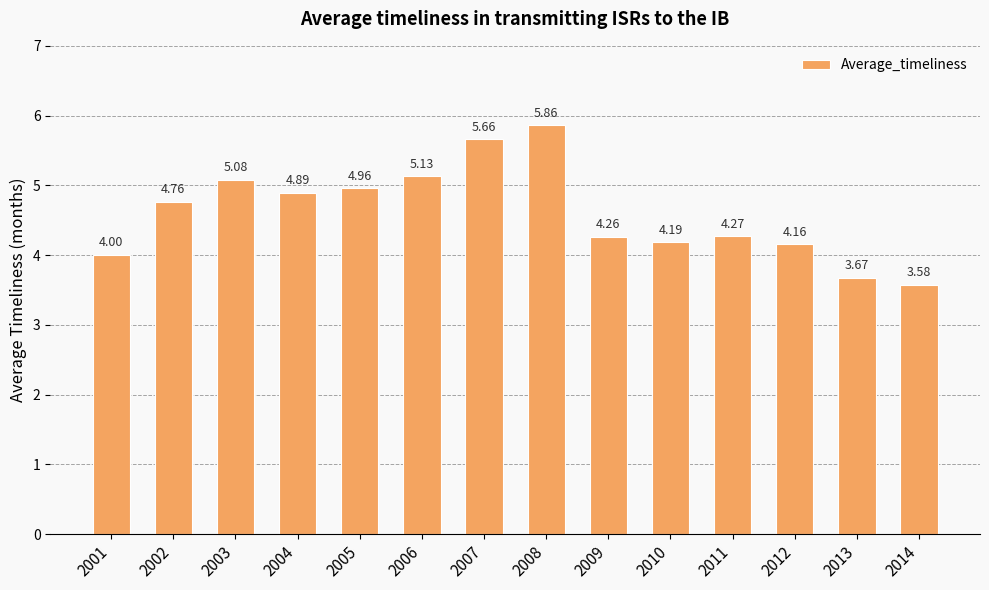

Rank the categories by value from highest to lowest.

2008, 2007, 2006, 2003, 2005, 2004, 2002, 2011, 2009, 2010, 2012, 2001, 2013, 2014